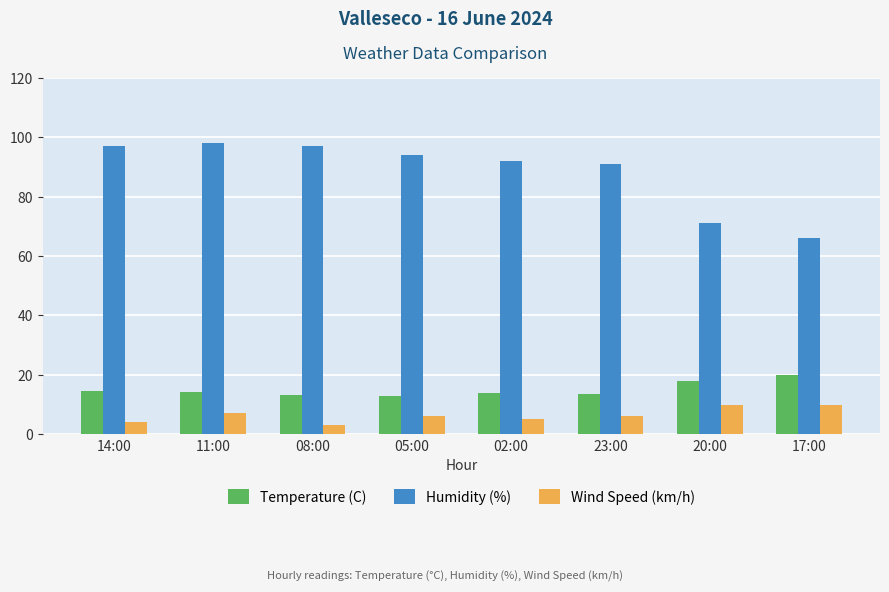

Which series has the largest total across all categories?

Humidity (%)